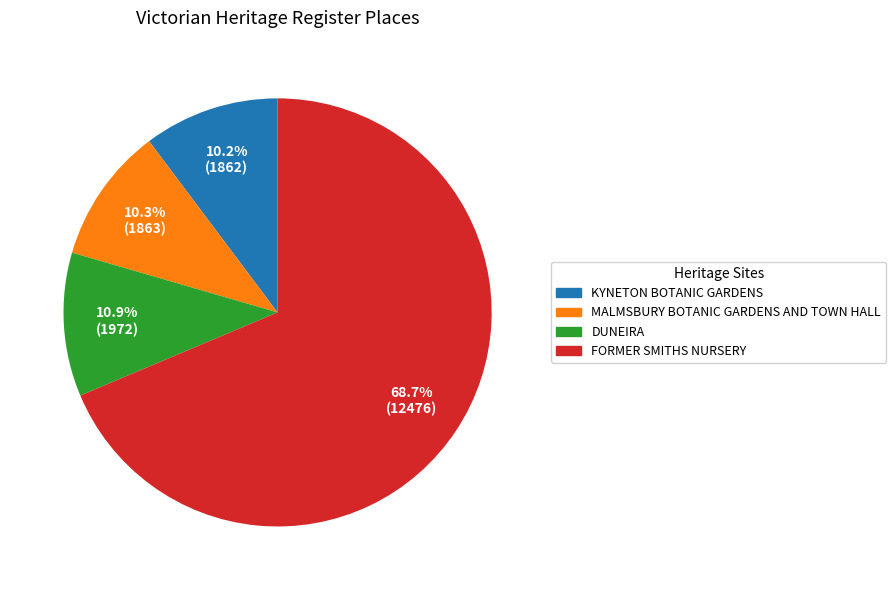

What portion of the pie excludes KYNETON BOTANIC GARDENS?

89.8%